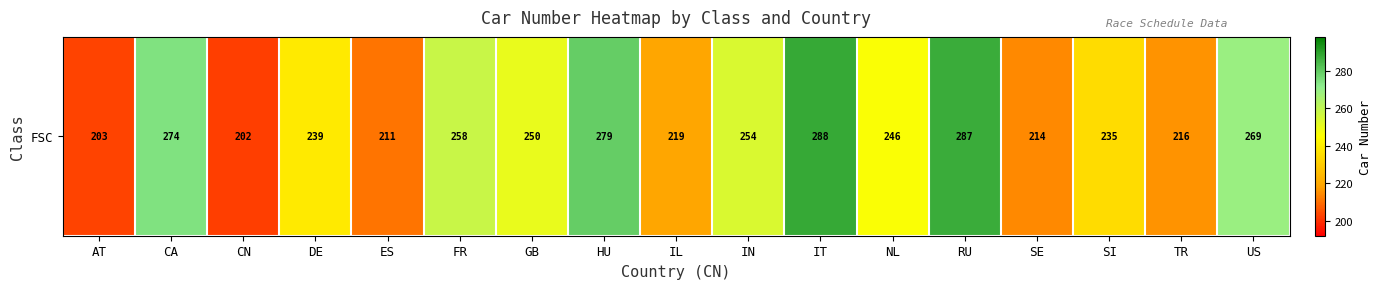

Approximately how many times larger is the value at US compared to DE?

1.1